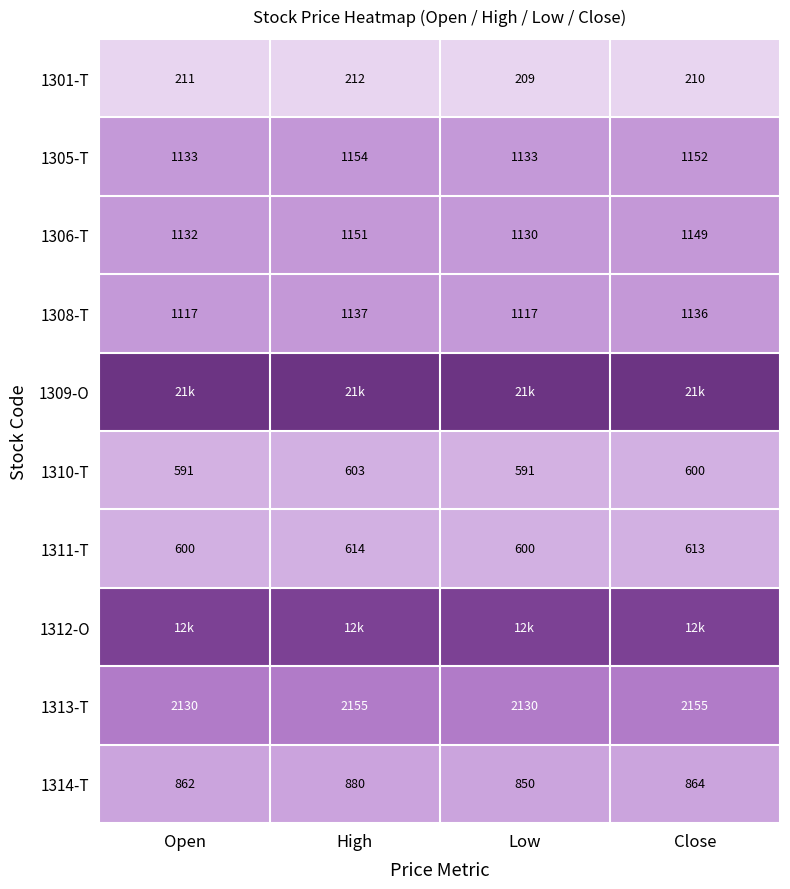

At which category does the chart reach its minimum across all series?

Low